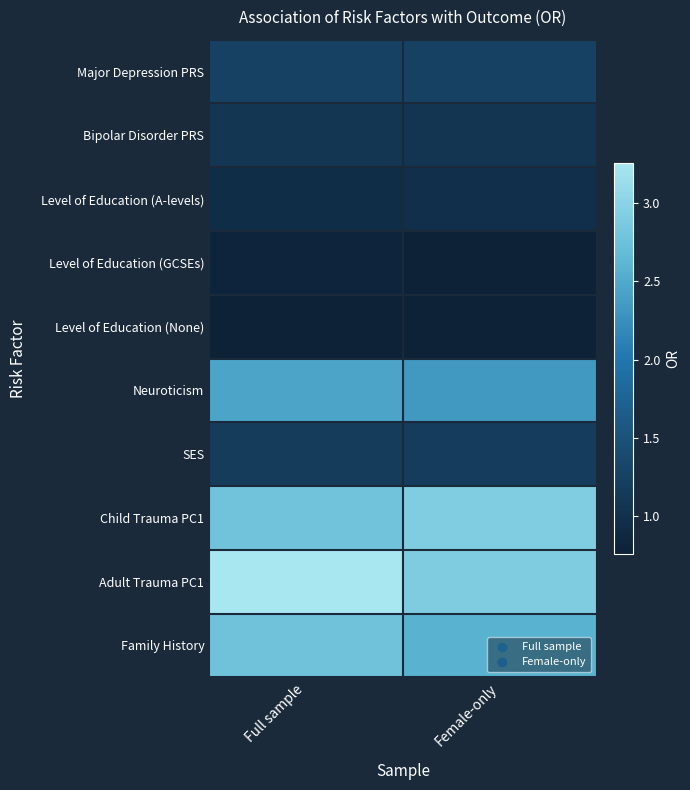

At Female-only, list the series in order from smallest to largest.

Level of Education (None), Level of Education (GCSEs), Level of Education (A-levels), Bipolar Disorder PRS, SES, Major Depression PRS, Neuroticism, Family History, Adult Trauma PC1, Child Trauma PC1